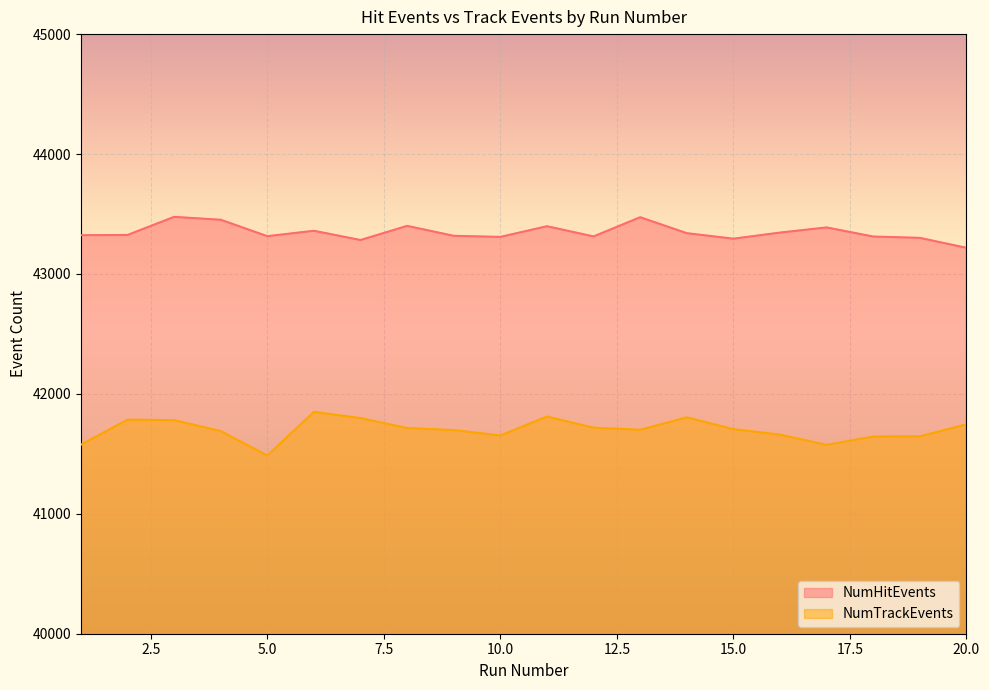

How many lines are shown in the chart?

2